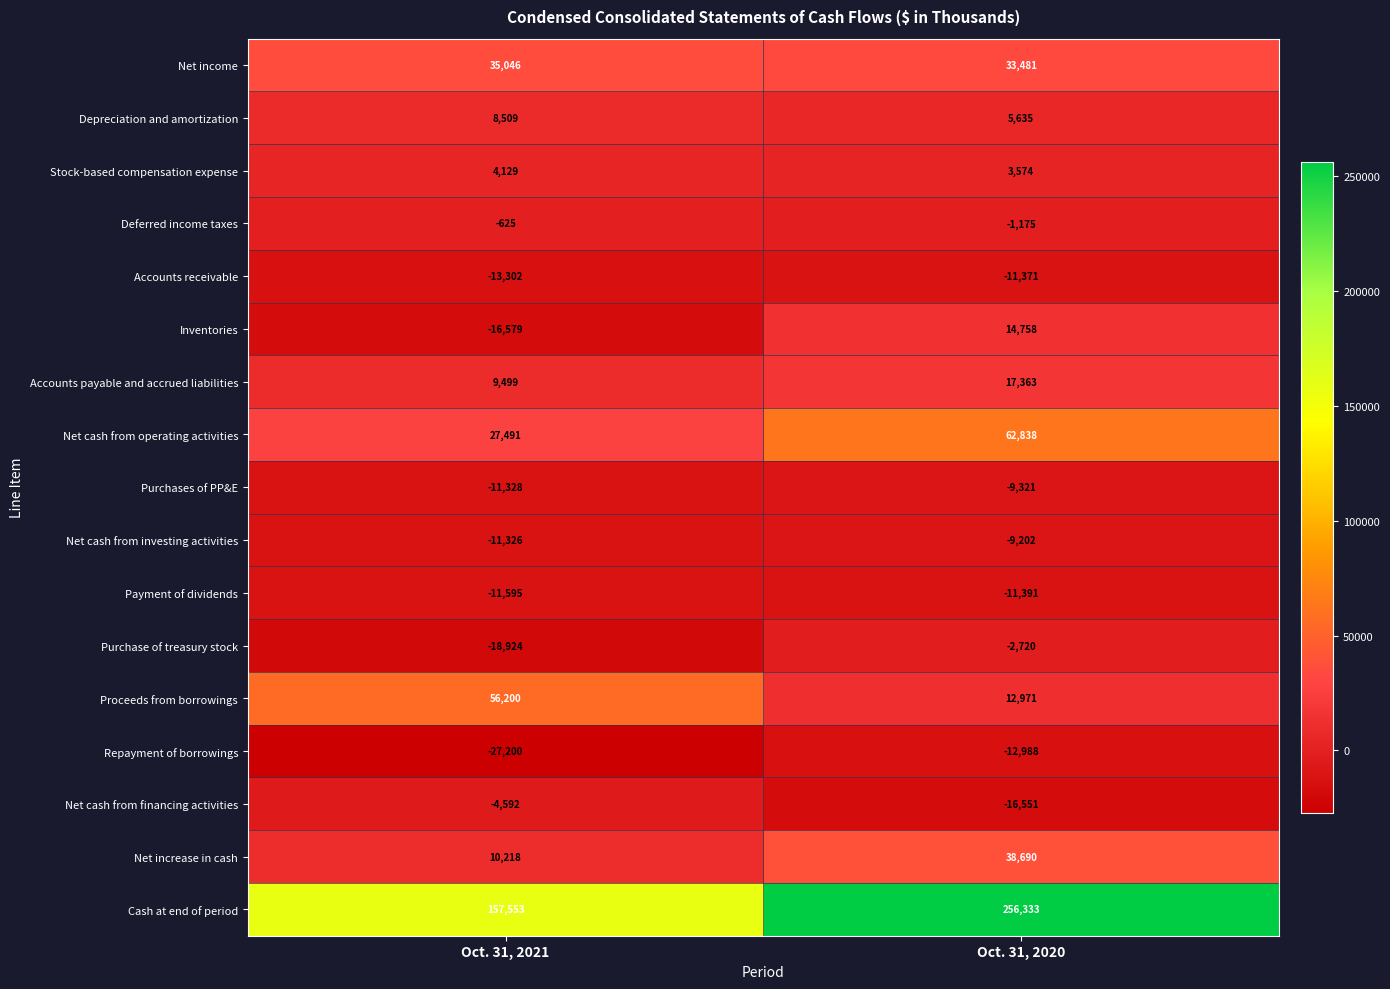

What is the sum of the Accounts payable and accrued liabilities values at Oct. 31, 2021 and Oct. 31, 2020?

26862